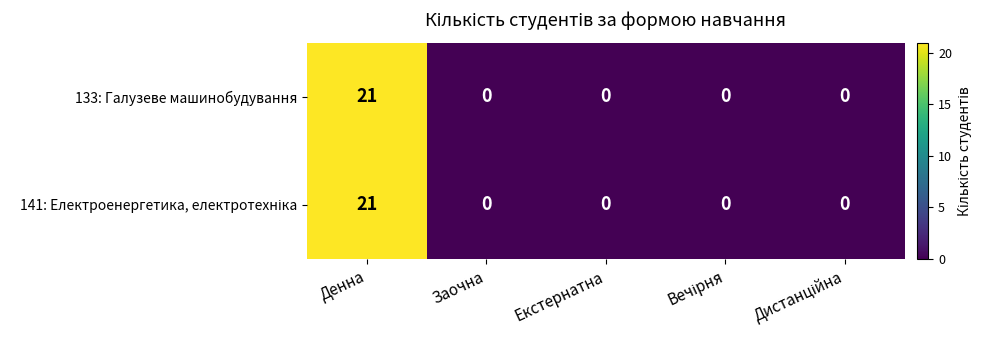

At which category is the sum across all series the highest?

Денна